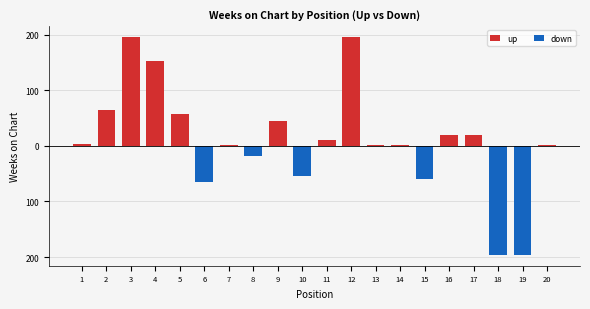

True or false: up has a value of 2 at 20.

True